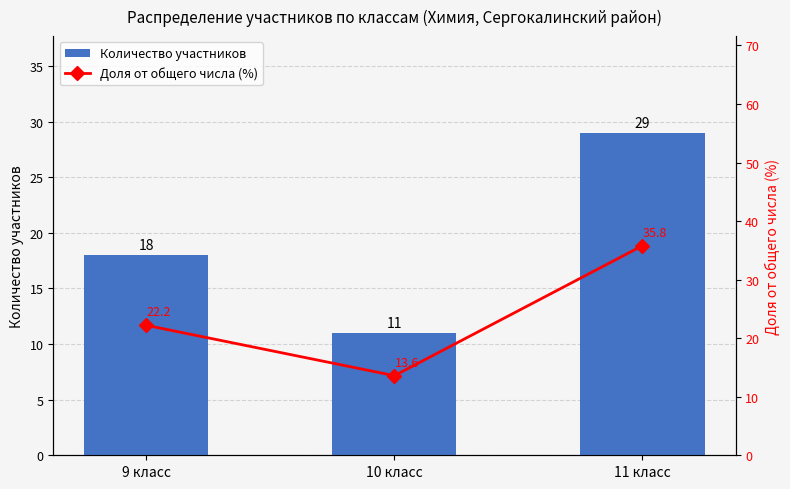

Count the number of data series in this chart.

2